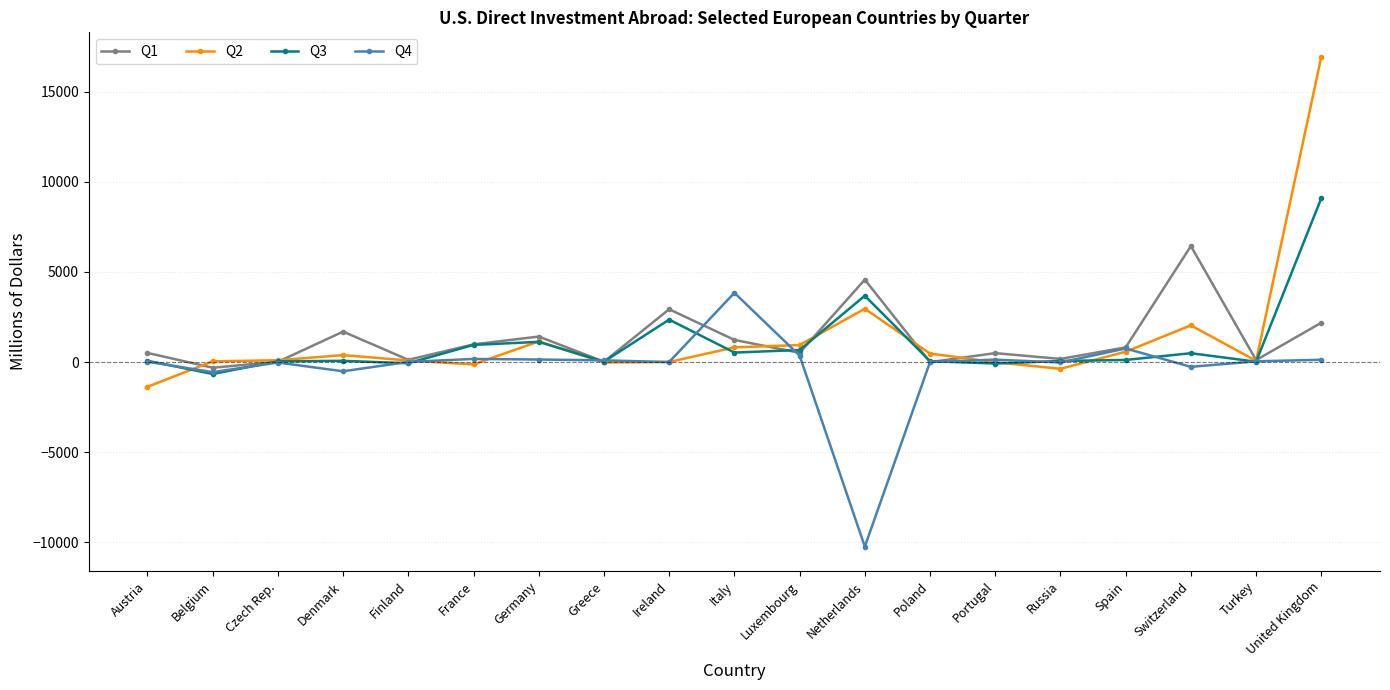

Is the value of Q4 at Luxembourg greater than the value of Q3 at Netherlands?

No